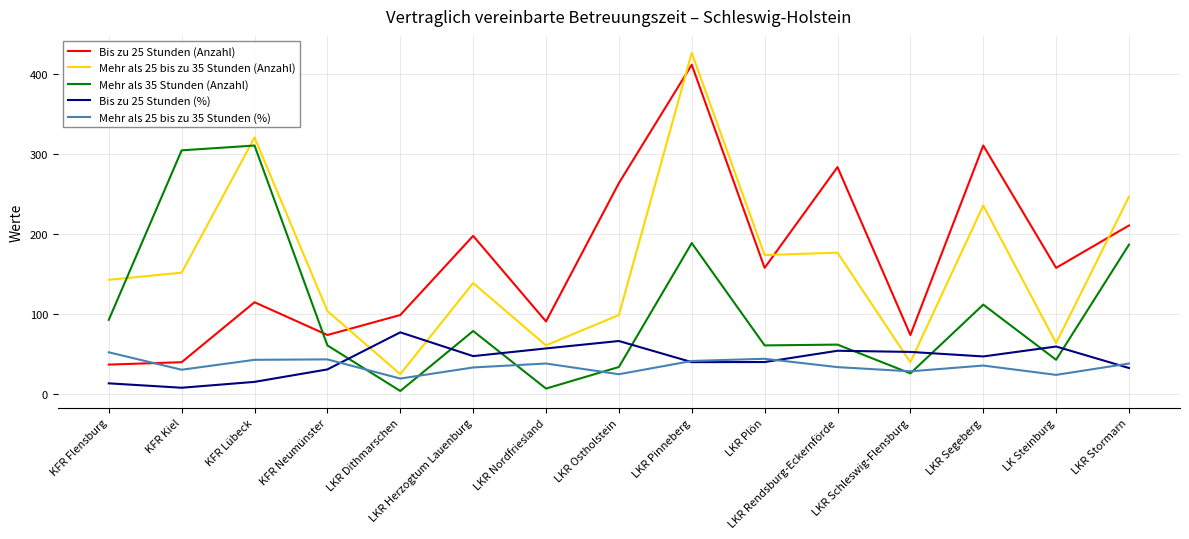

At which category is the sum across all series the highest?

LKR Pinneberg